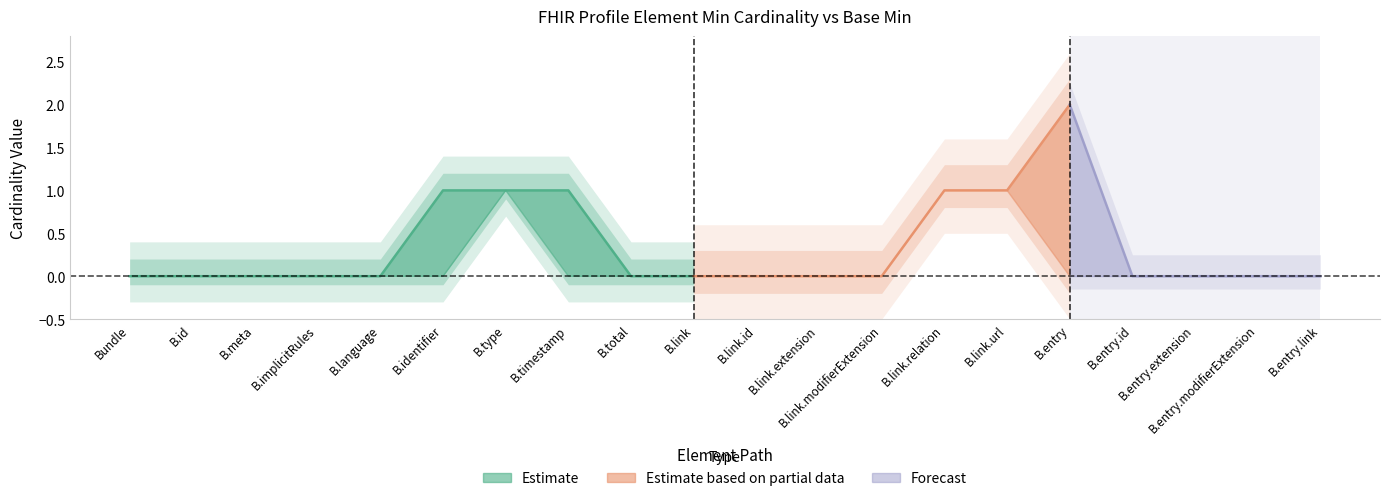

Between Bundle.entry and Bundle.link.relation, which is larger?

Bundle.entry